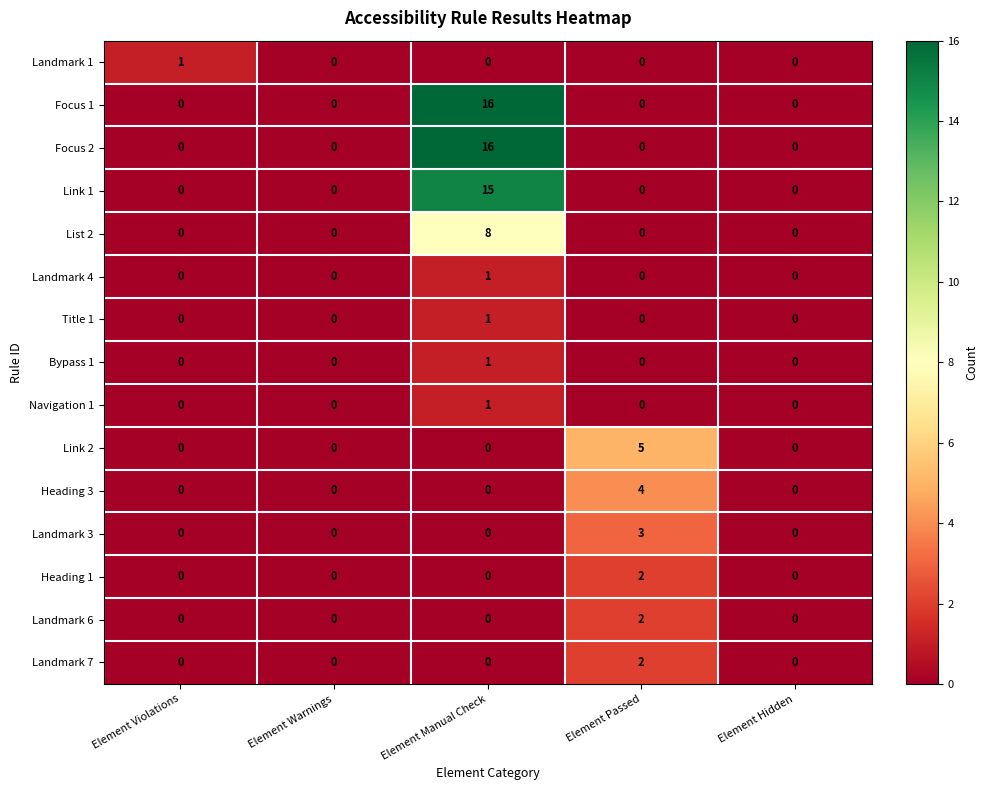

What is the sum of the Link 2 values at Element Hidden and Element Passed?

5